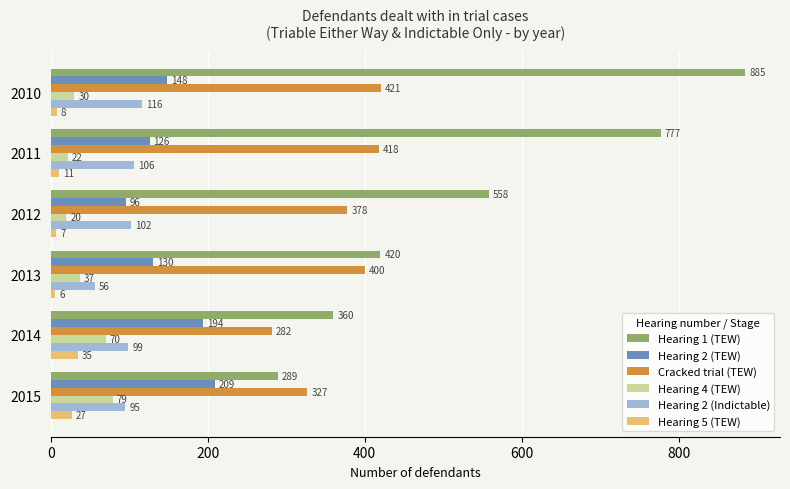

What is the greatest value displayed?

885